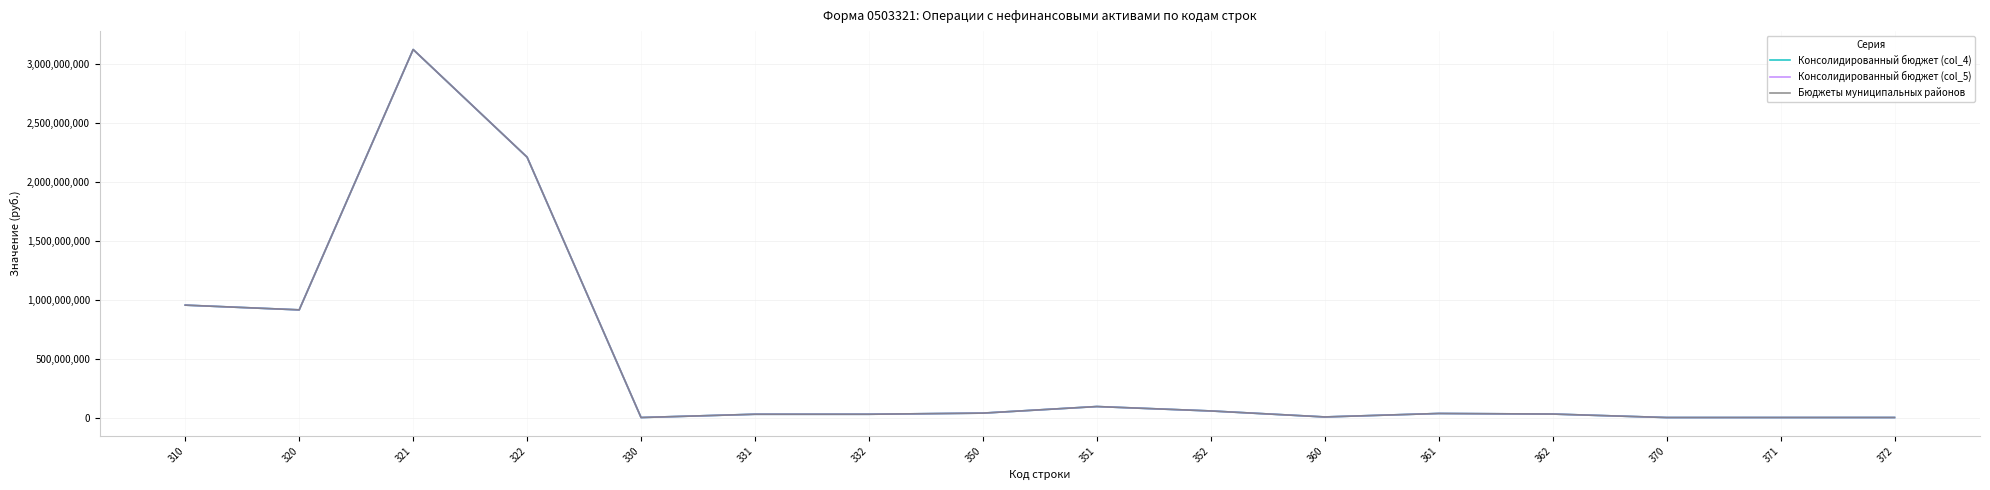

Does the chart have visible grid lines?

Yes